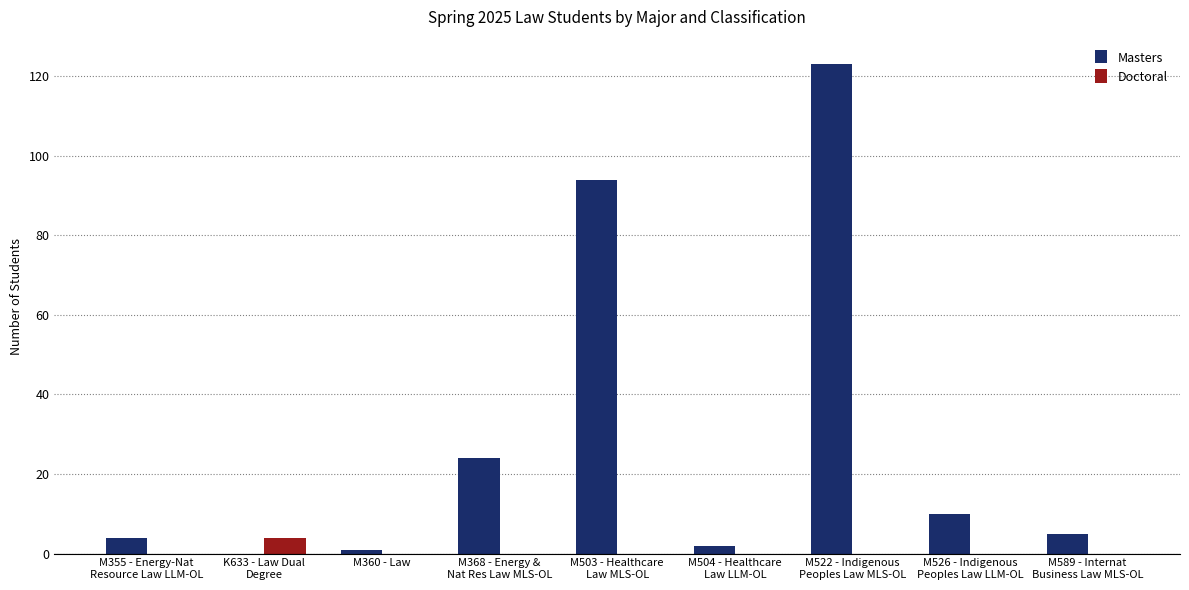

What is the maximum value for Masters?

123